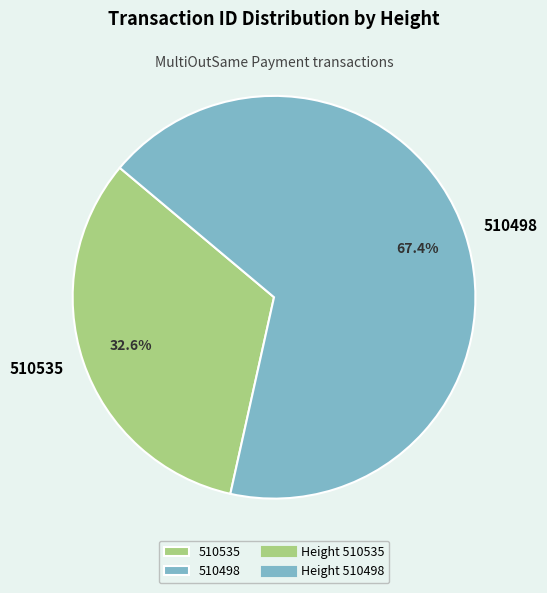

The 510498 slice represents 67% of the pie. True or false?

True